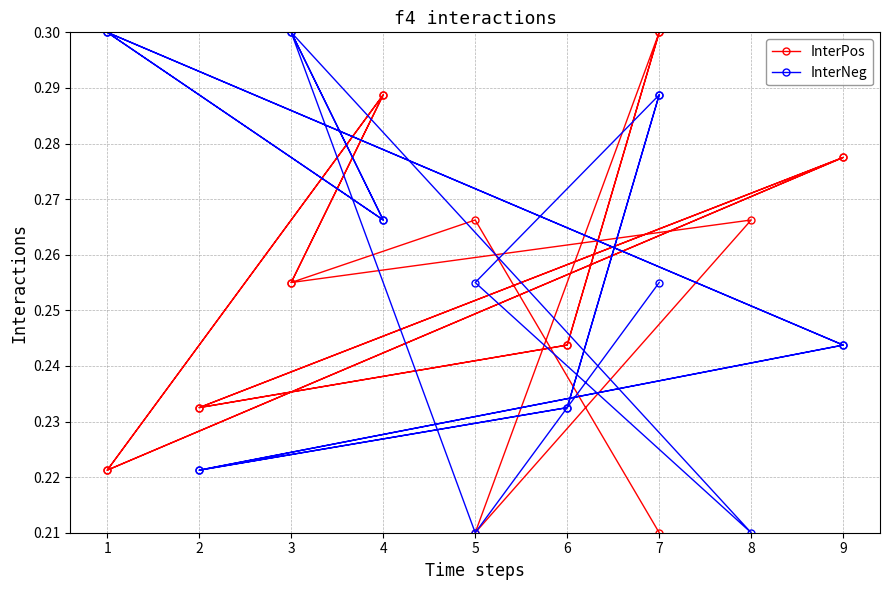

What is the maximum value for InterNeg?

0.3